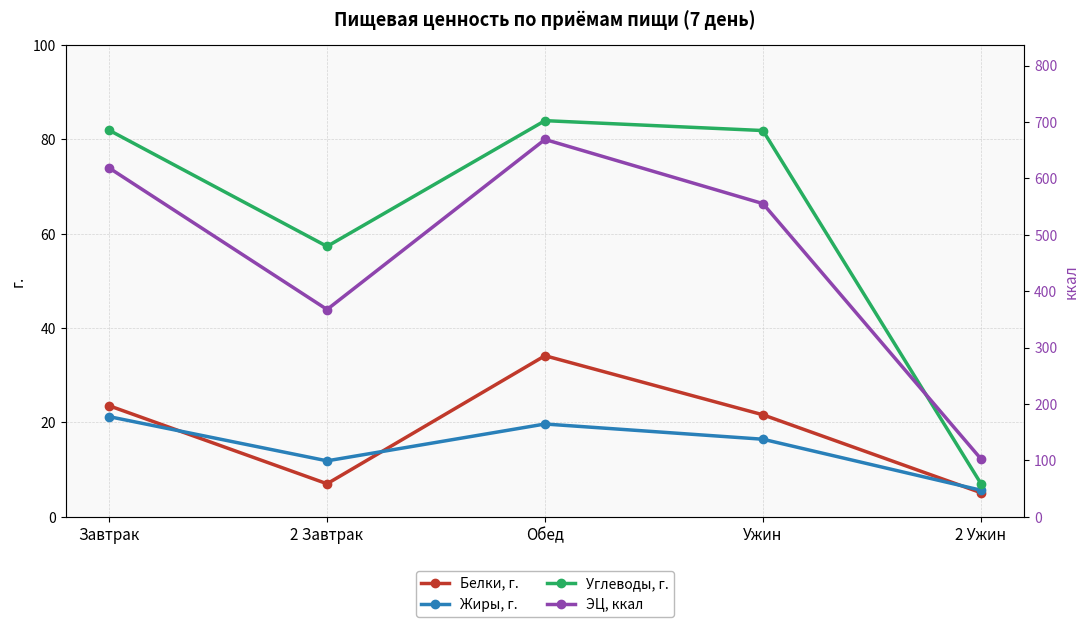

At which category does the chart reach its peak across all series?

Обед